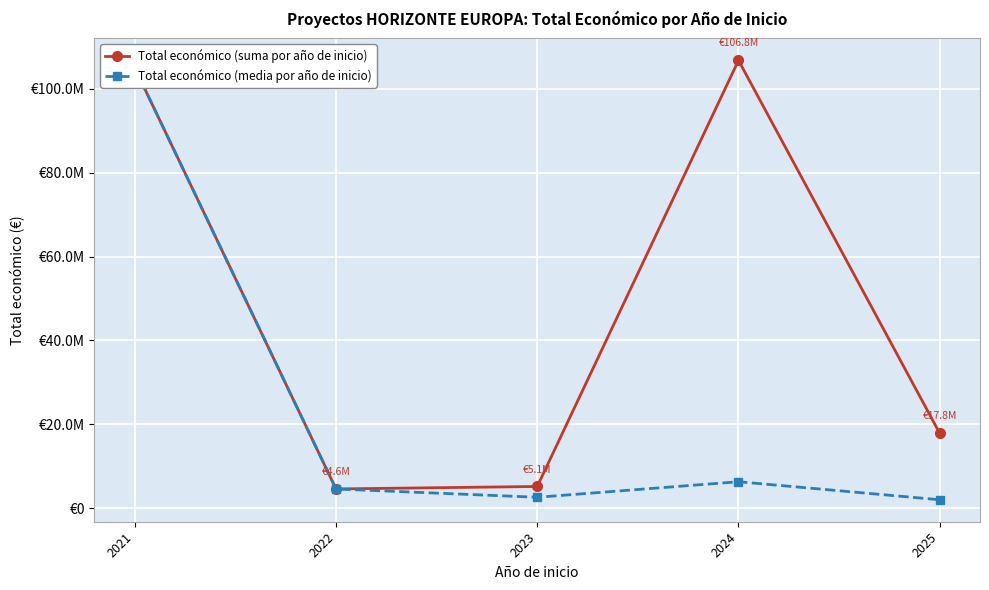

True or false: Total económico (suma por año de inicio) and Total económico (media por año de inicio) cross at least once.

False